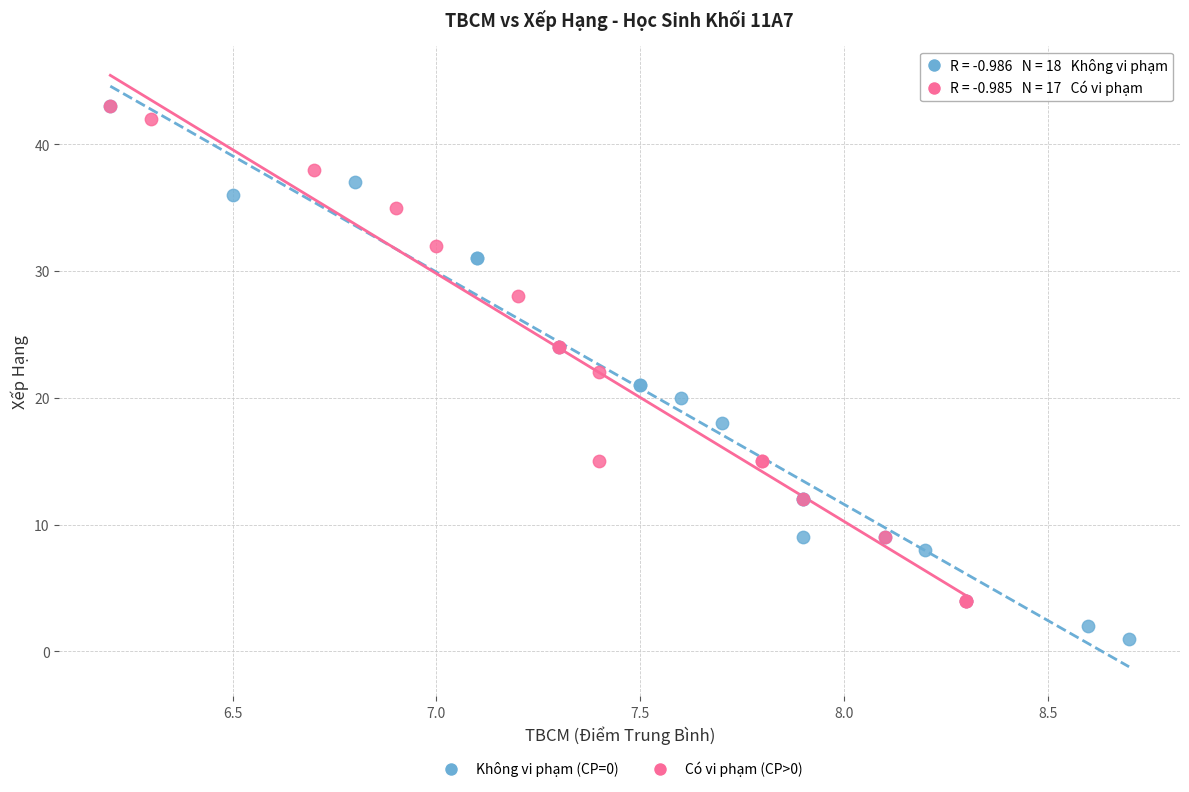

What are all the series names shown in the legend?

Không vi phạm (CP=0), Có vi phạm (CP>0)